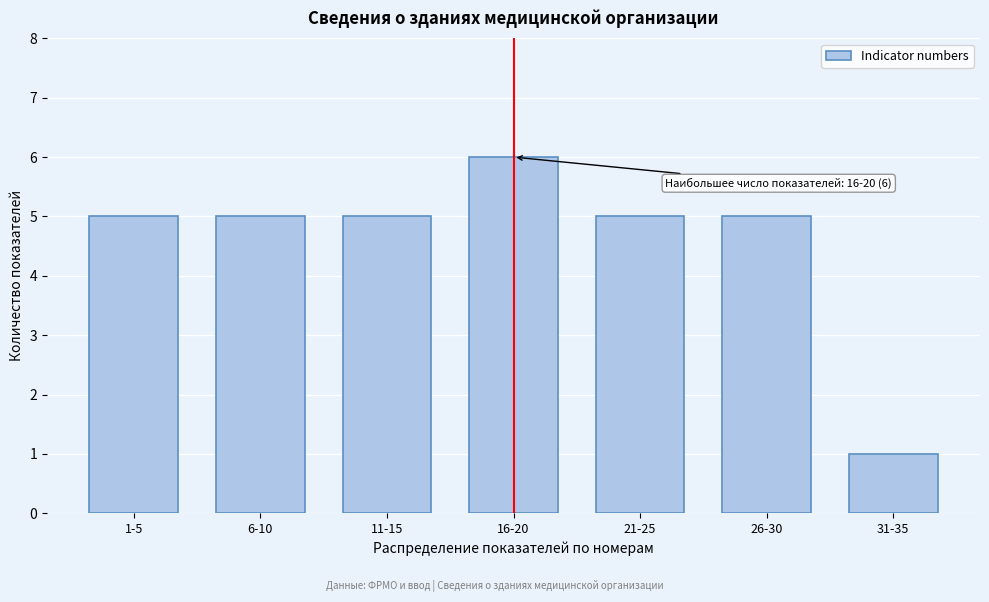

Reading right to left, list all the values displayed in this chart.

1	5	5	6	5	5	5